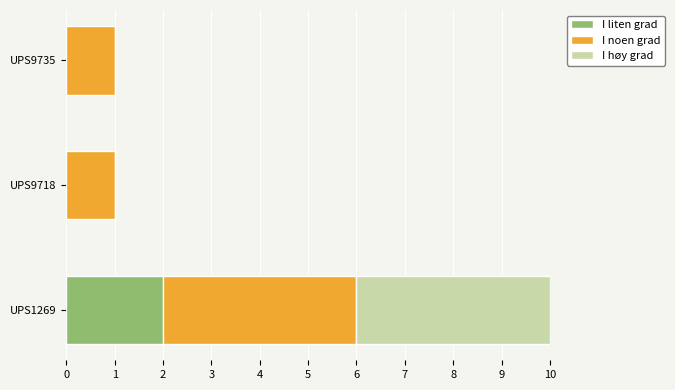

At which label does I liten grad reach its peak?

UPS1269